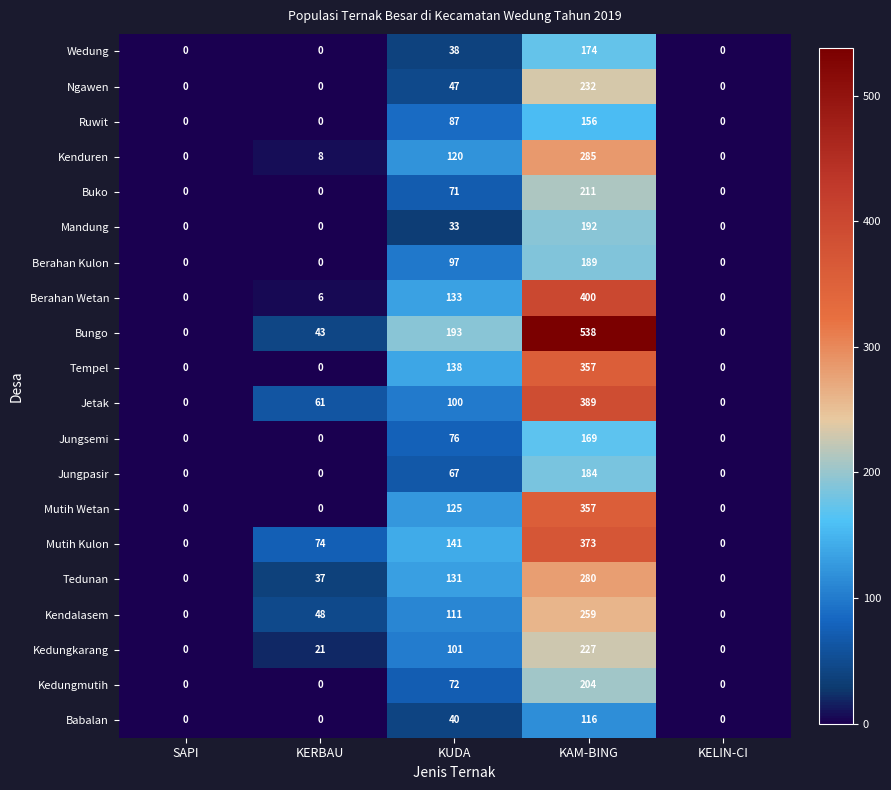

The value of Ngawen at KUDA is 16. True or false?

False